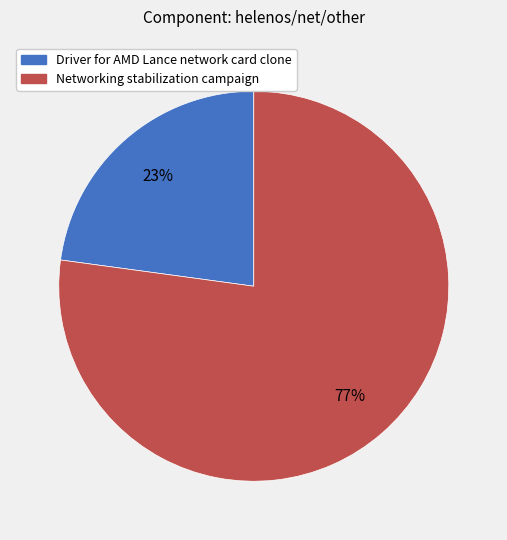

To the nearest percent, what portion does Driver for AMD Lance network card clone represent?

23%